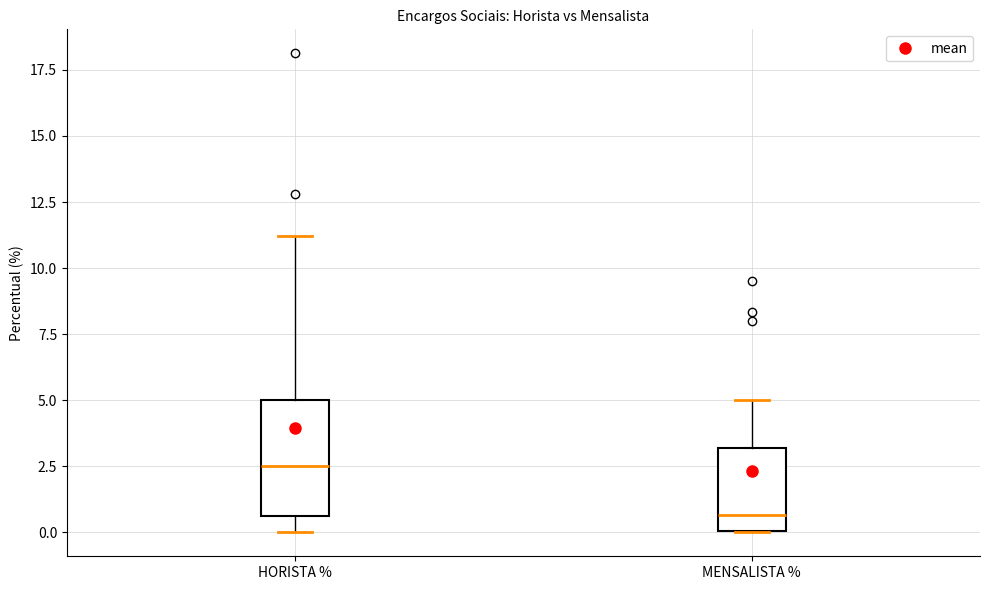

Where is the lower edge of the box for MENSALISTA % on the y-axis? The values are not printed on the chart, so give them approximately, as read against the axis.

0.0